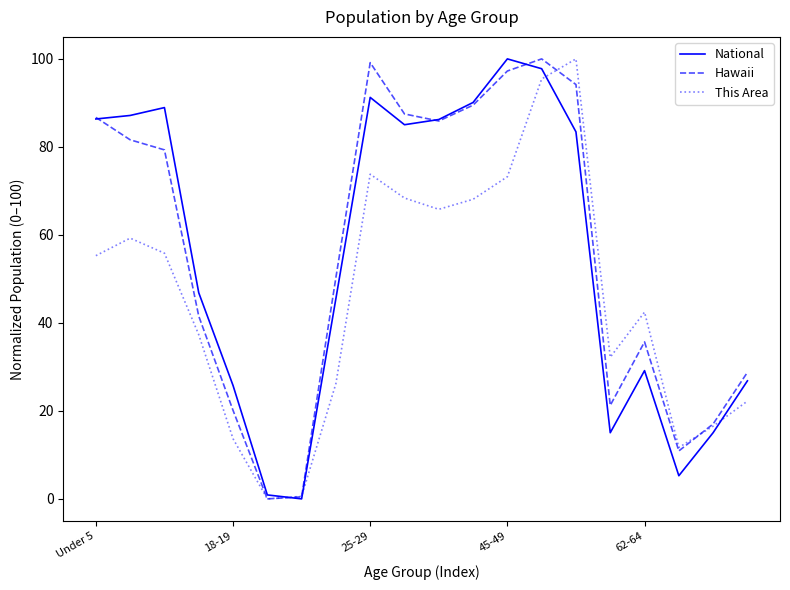

What is the maximum value shown in the chart?

100.0